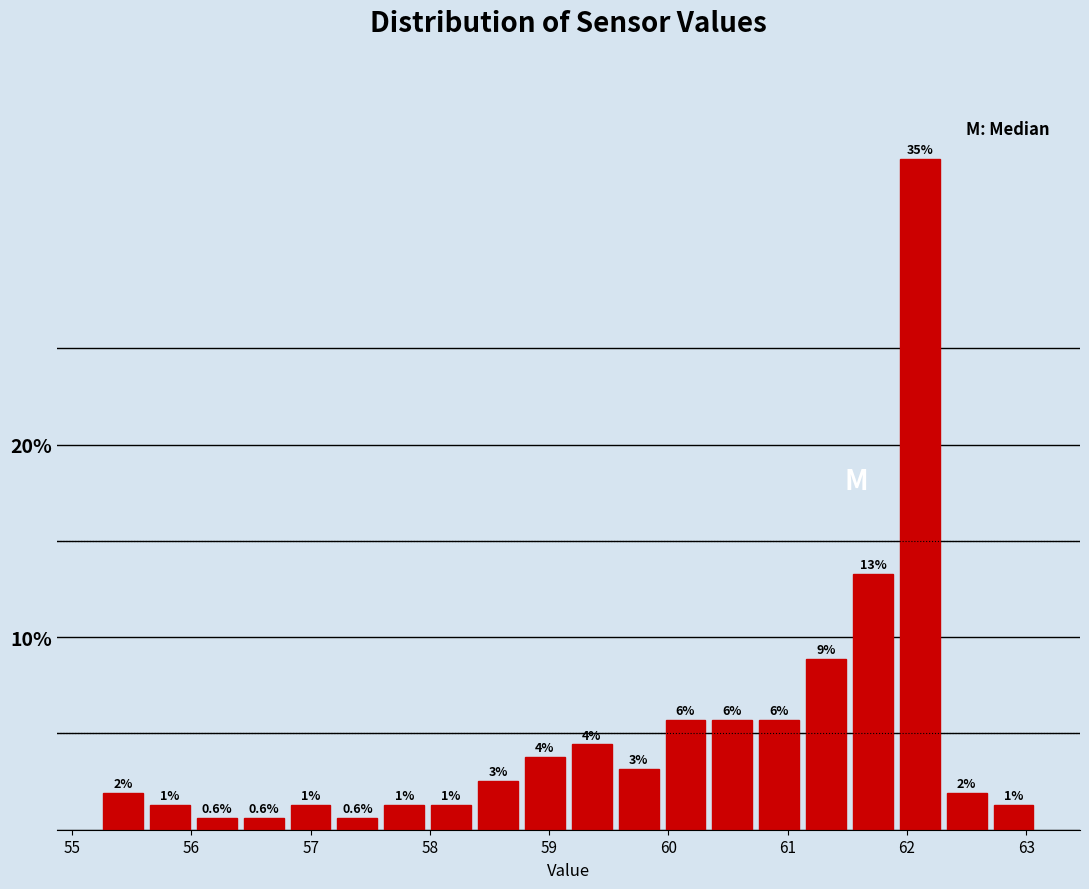

Around what value on the x-axis is the tallest bar? Give the approximate position of its centre, as read against the axis.

62.1